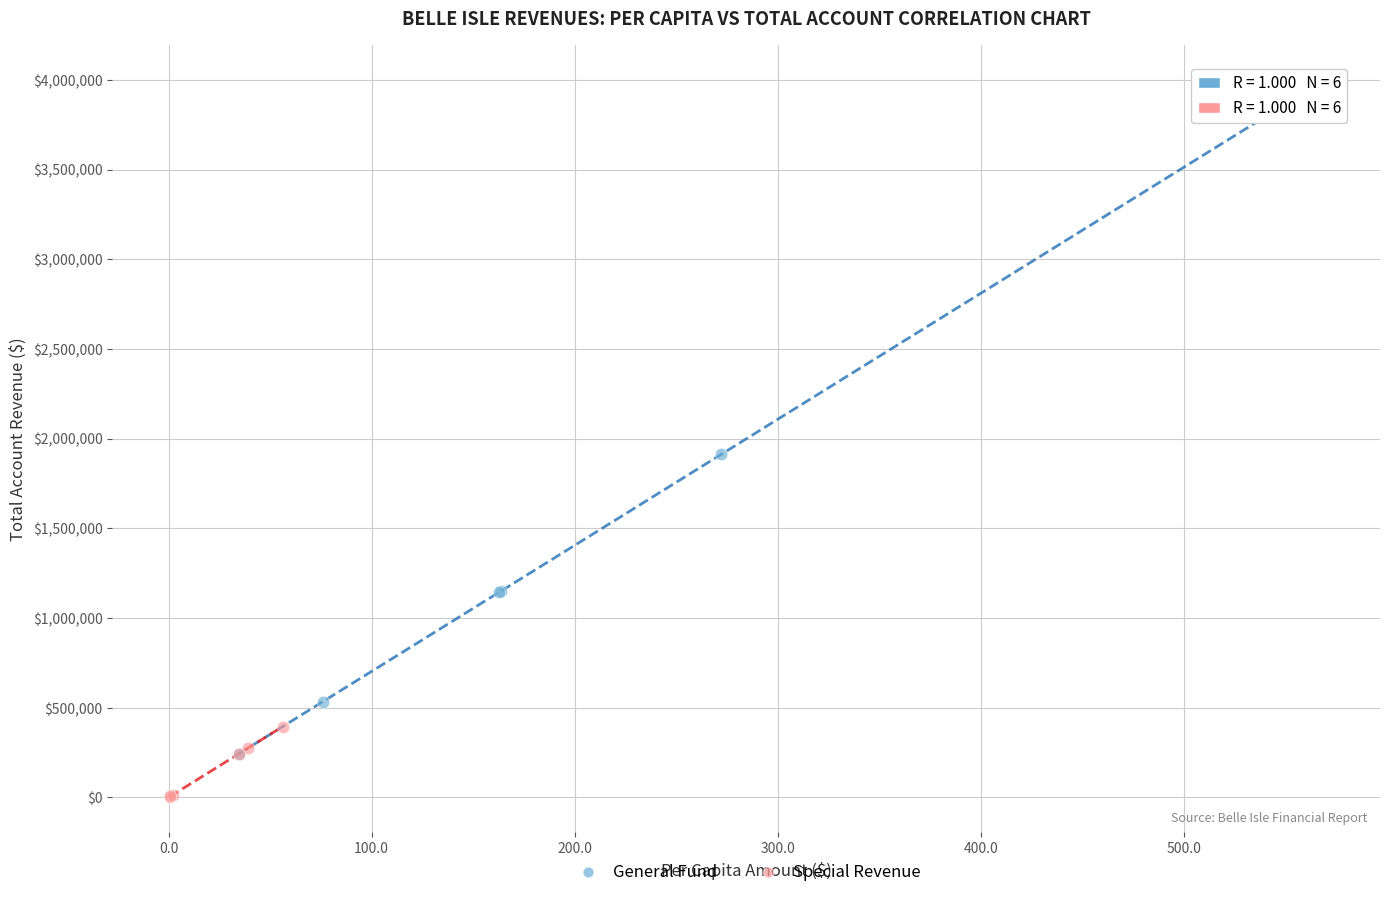

Which series contains the lowest Y value?

Special Revenue